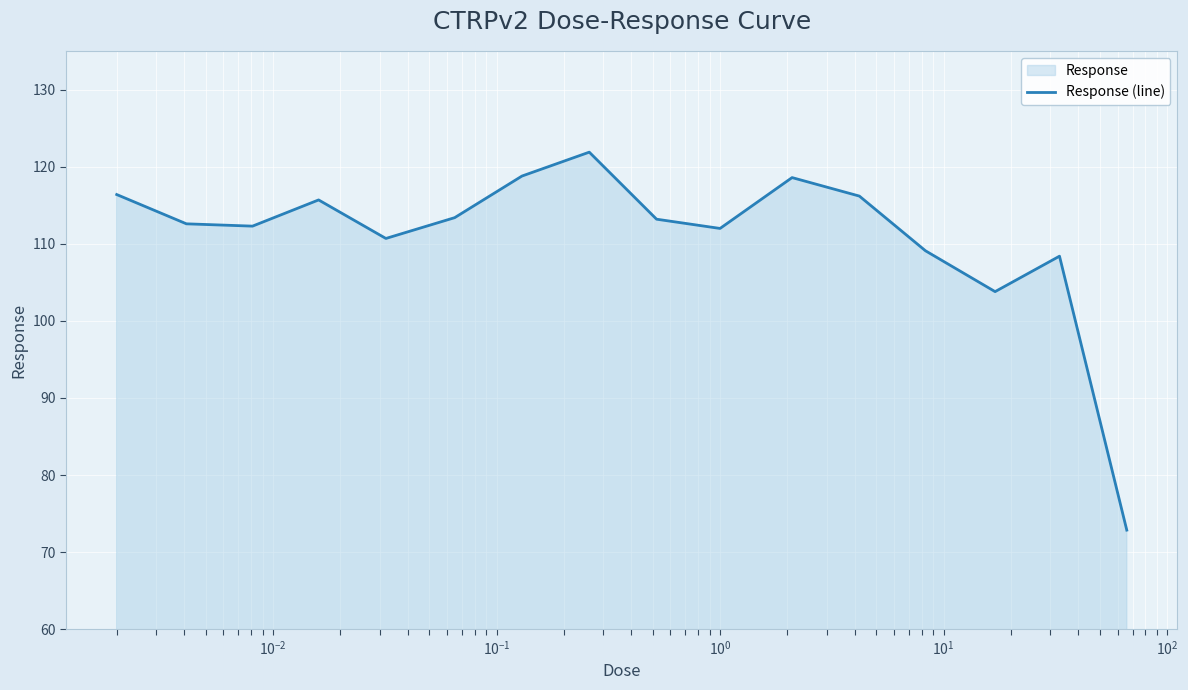

What is the greatest value displayed?

121.9